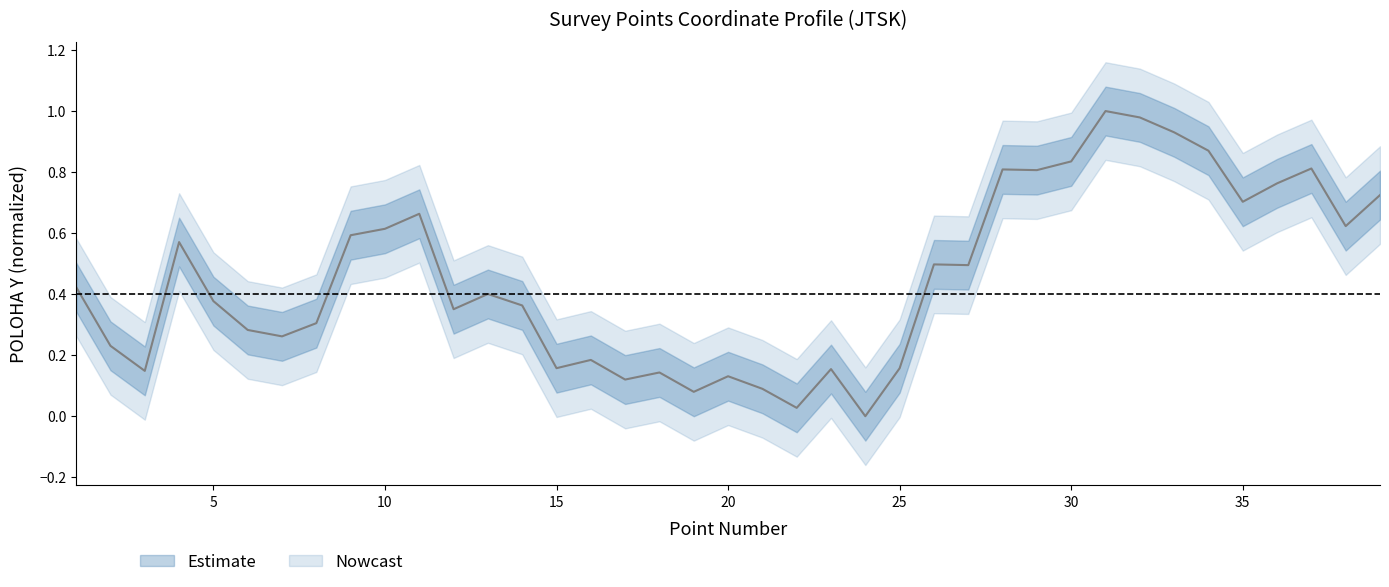

How many interior local peaks (higher than both neighbors) does the data have?

11